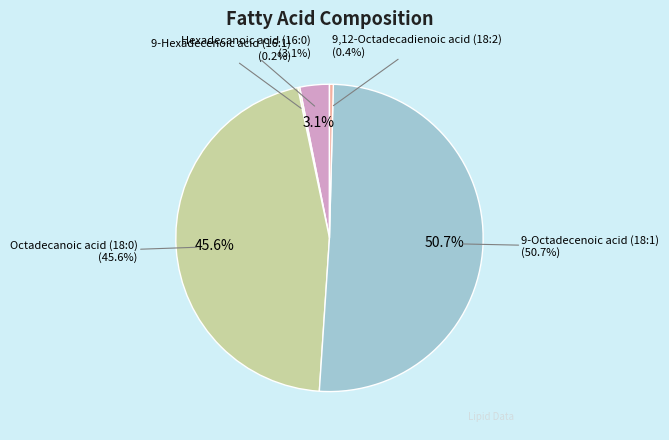

Do 9,12-Octadecadienoic acid (18:2) and Octadecanoic acid (18:0) together represent more than half of the pie?

No